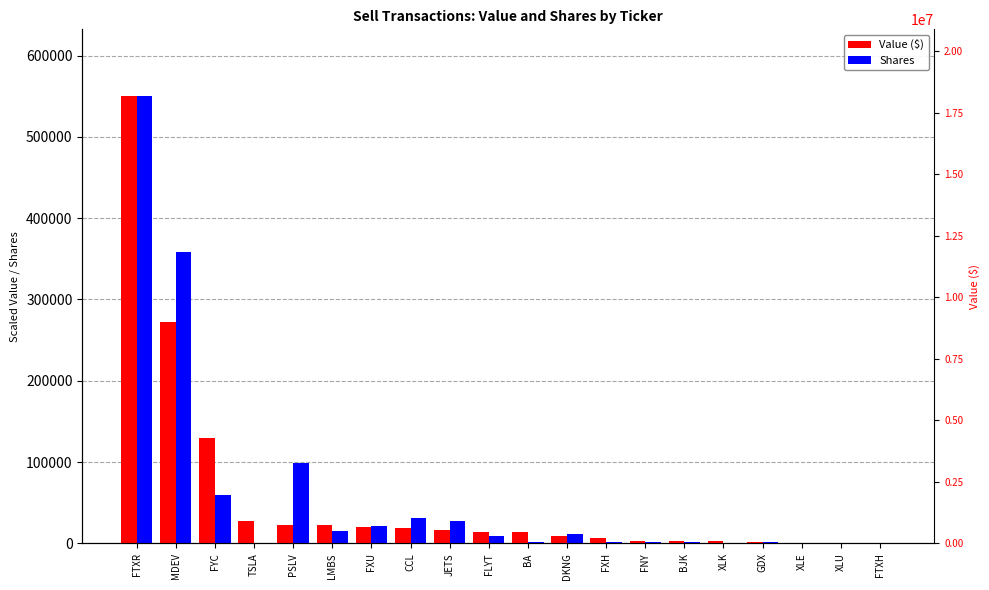

At how many categories does at least one series exceed 122564?

3